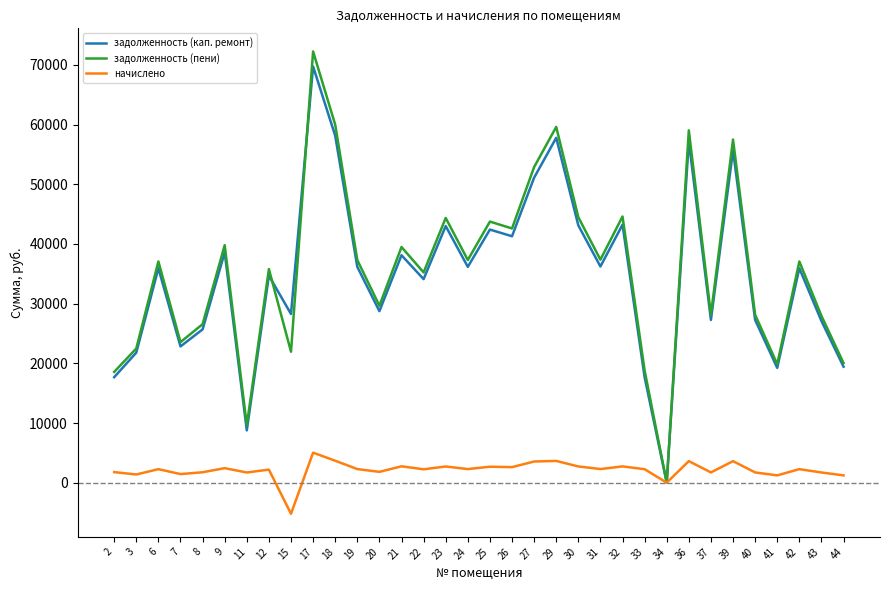

Rank the series at 43 from lowest to highest value.

начислено, задолженность (кап. ремонт), задолженность (пени)